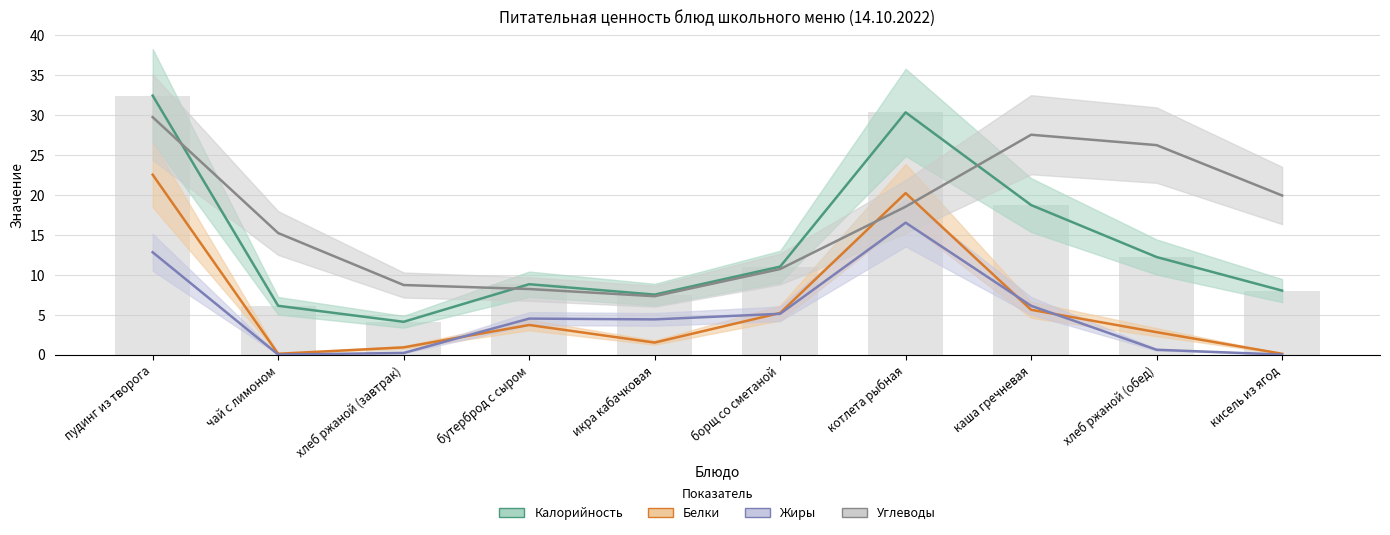

What is the total value across all series at пудинг из творога?

97.4